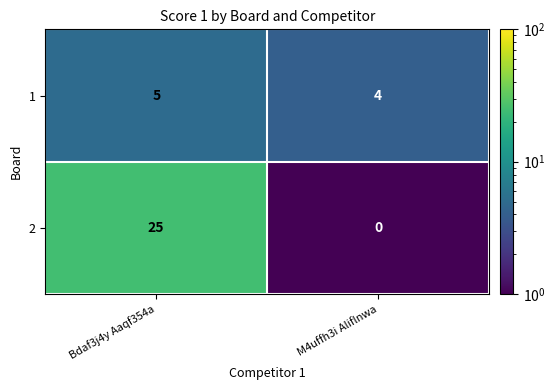

What is the sum of all 1 values?

9